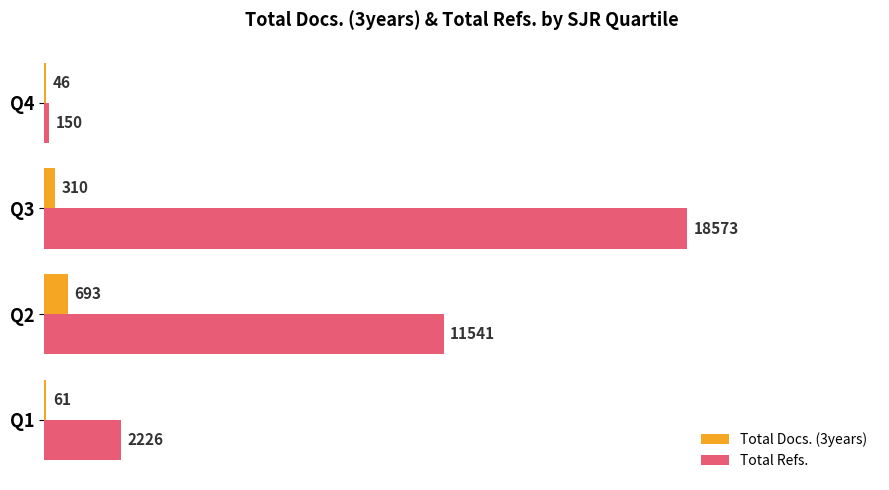

What are all the series names shown in the legend?

Total Docs. (3years), Total Refs.